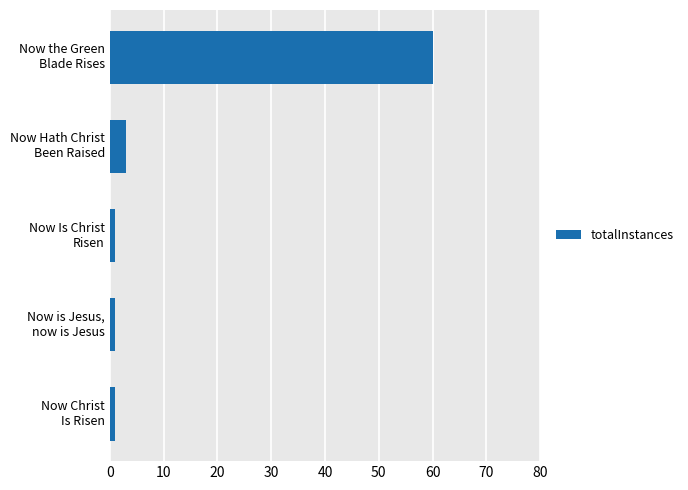

What is the minimum value shown in the chart?

1